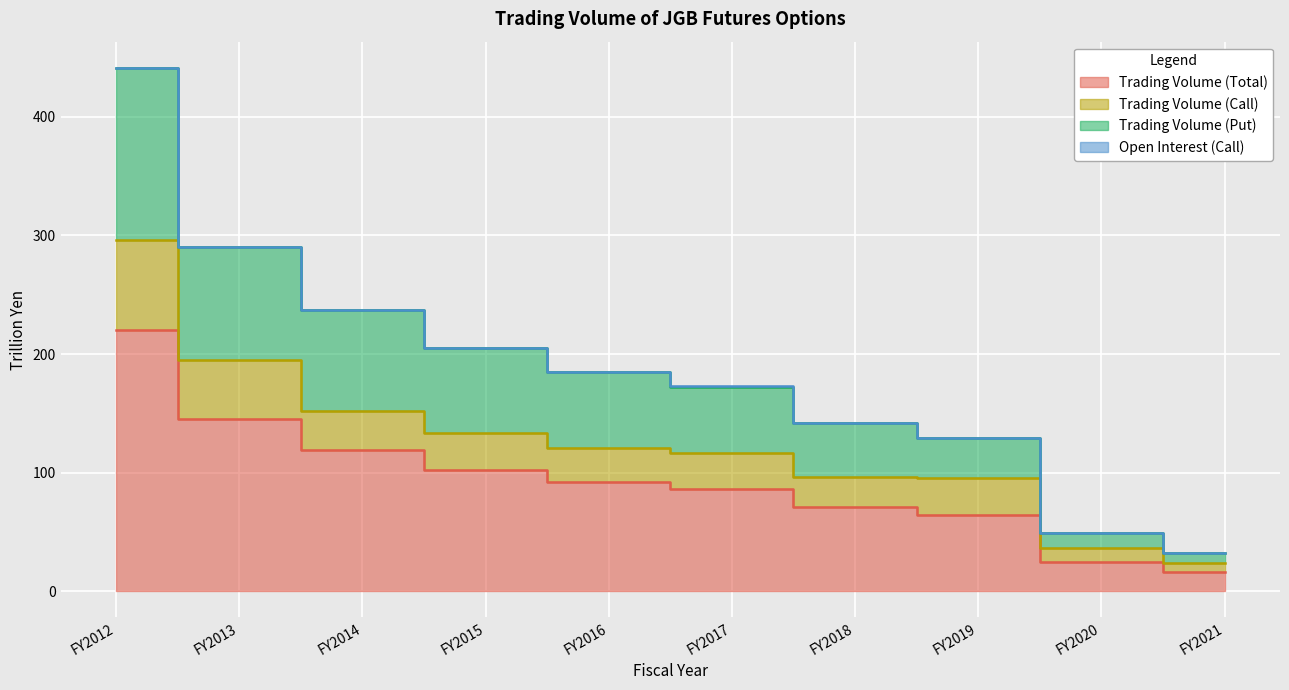

Reading left to right, what are all the values shown in this chart?

Trading Volume (Total): FY2012=220.4	FY2013=145.0	FY2014=118.7	FY2015=102.5	FY2016=92.5	FY2017=86.2	FY2018=70.9	FY2019=64.4	FY2020=24.6	FY2021=16.0
Trading Volume (Call): FY2012=296.4	FY2013=194.7	FY2014=151.8	FY2015=133.8	FY2016=120.5	FY2017=116.4	FY2018=96.6	FY2019=95.5	FY2020=36.3	FY2021=23.5
Trading Volume (Put): FY2012=441.2	FY2013=290.4	FY2014=237.5	FY2015=205.2	FY2016=185.2	FY2017=173.0	FY2018=142.1	FY2019=128.9	FY2020=49.2	FY2021=32.1